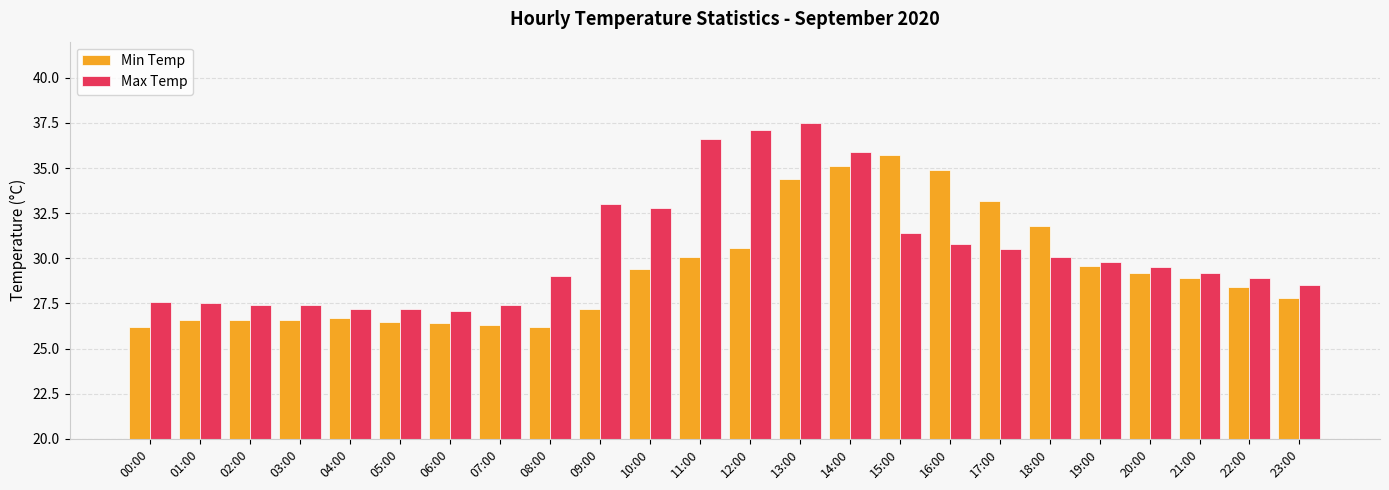

Reading right to left, list all the values displayed in this chart.

Min Temp: 27.8	28.4	28.9	29.2	29.6	31.8	33.2	34.9	35.7	35.1	34.4	30.6	30.1	29.4	27.2	26.2	26.3	26.4	26.5	26.7	26.6	26.6	26.6	26.2
Max Temp: 28.5	28.9	29.2	29.5	29.8	30.1	30.5	30.8	31.4	35.9	37.5	37.1	36.6	32.8	33.0	29.0	27.4	27.1	27.2	27.2	27.4	27.4	27.5	27.6